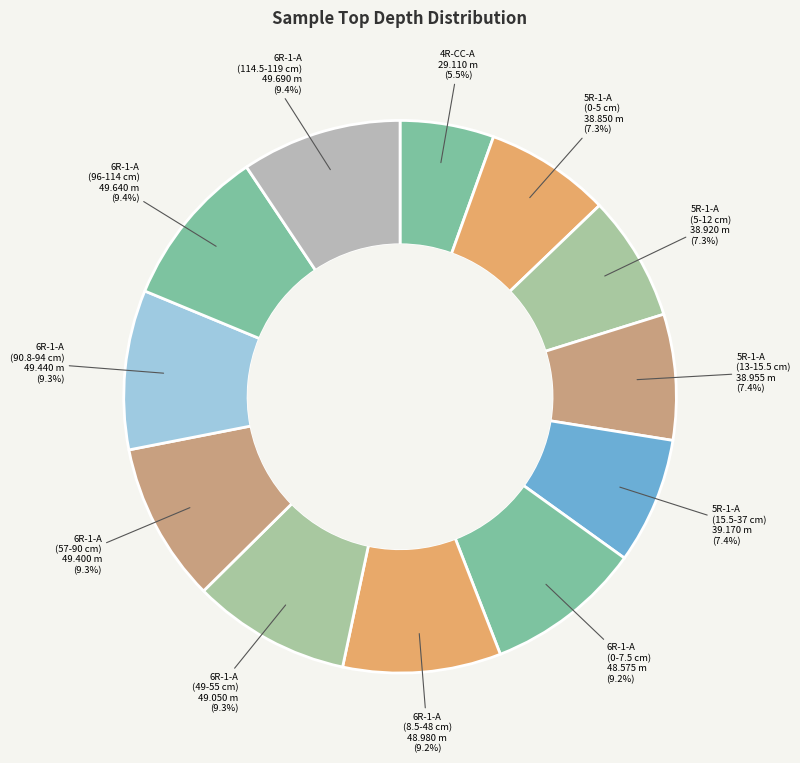

Count the number of slices in the pie.

12